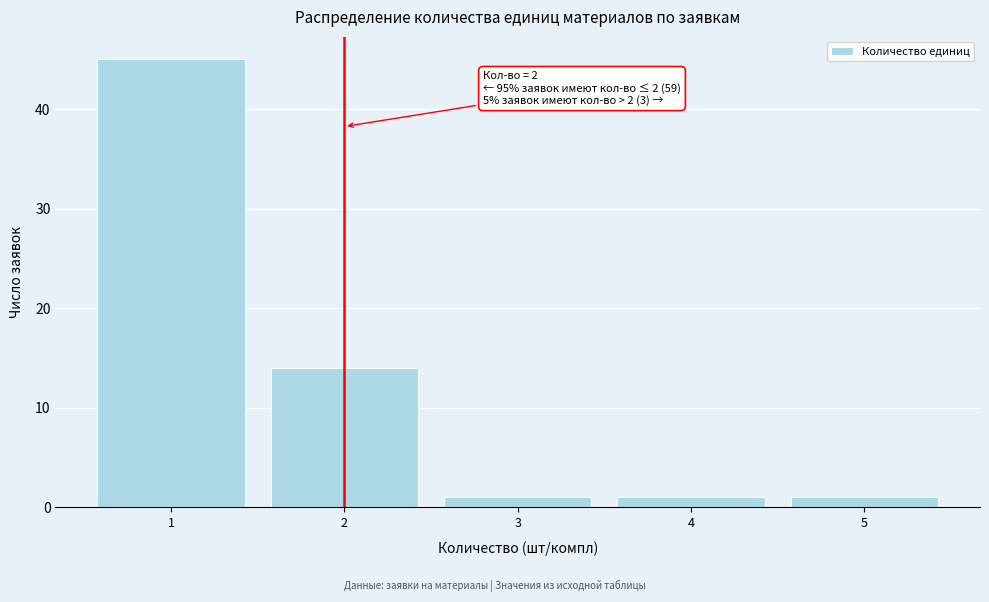

Which range on the x-axis has the tallest bar?

0.5 to 1.5